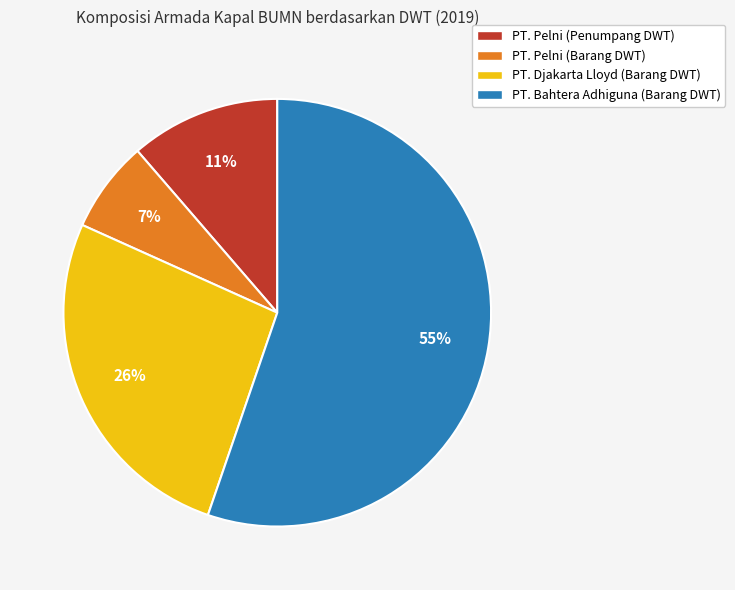

To the nearest percent, what is the difference between the largest and smallest slice percentages?

48%